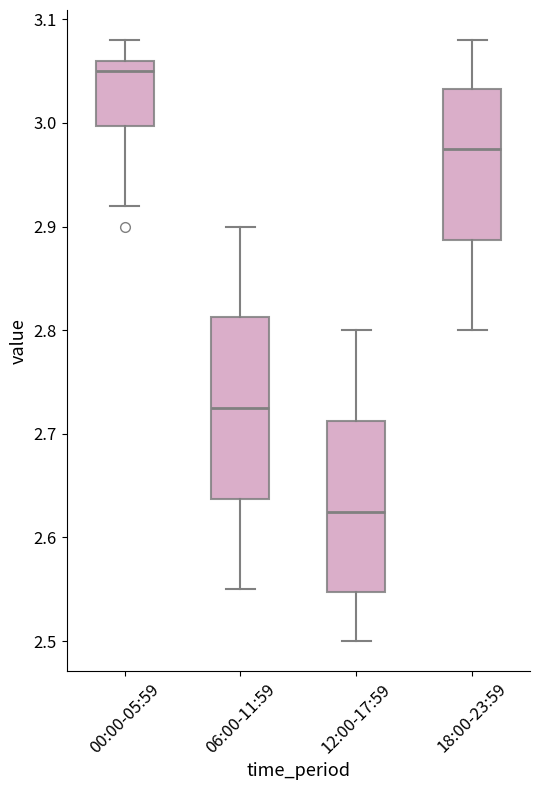

Reading left to right, read every box against the y-axis: the position of its median line, the range the box covers, and the ends of its whiskers. The values are not printed on the chart, so give them approximately, as read against the axis.

00:00-05:59: median 3.05, box 3.00 to 3.06, whiskers 2.92 to 3.08
06:00-11:59: median 2.73, box 2.64 to 2.81, whiskers 2.55 to 2.90
12:00-17:59: median 2.63, box 2.55 to 2.71, whiskers 2.50 to 2.80
18:00-23:59: median 2.98, box 2.89 to 3.03, whiskers 2.80 to 3.08